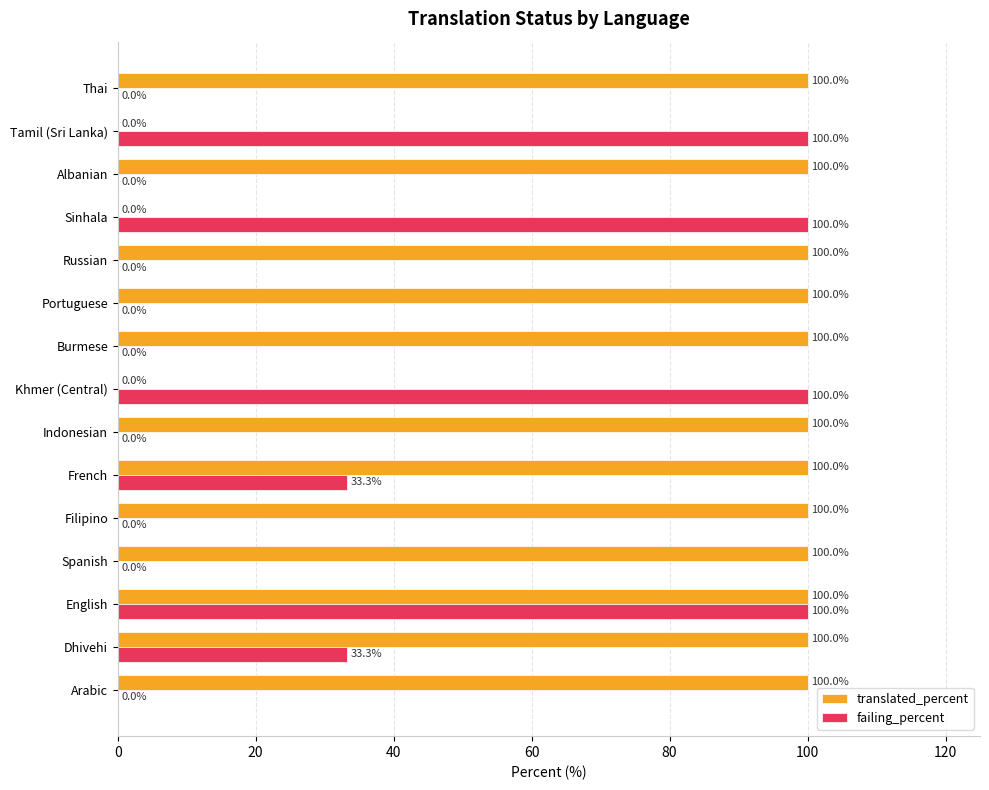

The failing_percent series shows 0.0 at Spanish. True or false?

True